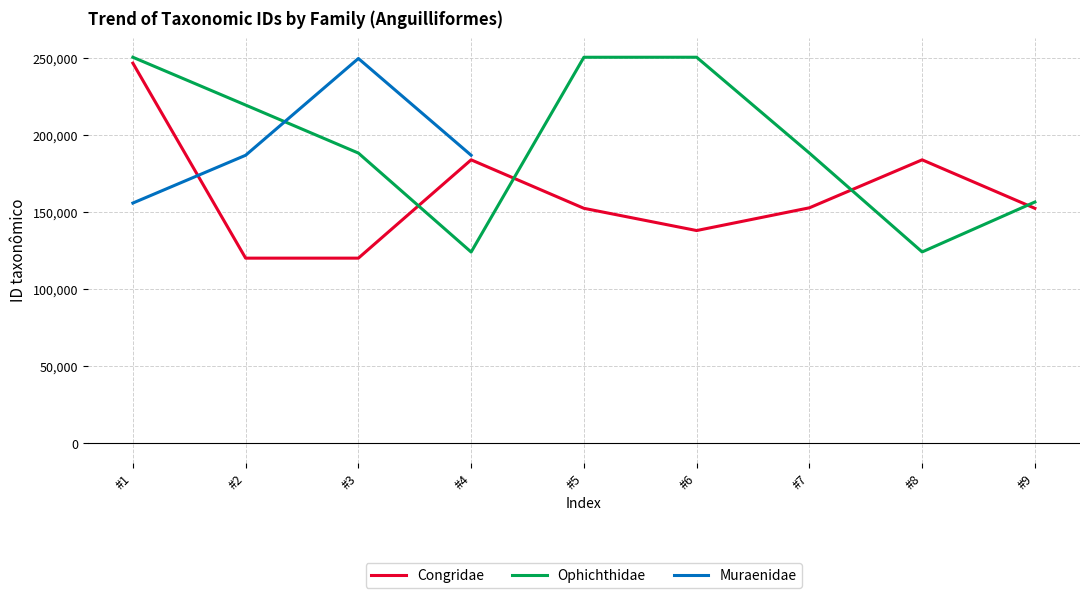

Which series has the widest spread of values?

Congridae